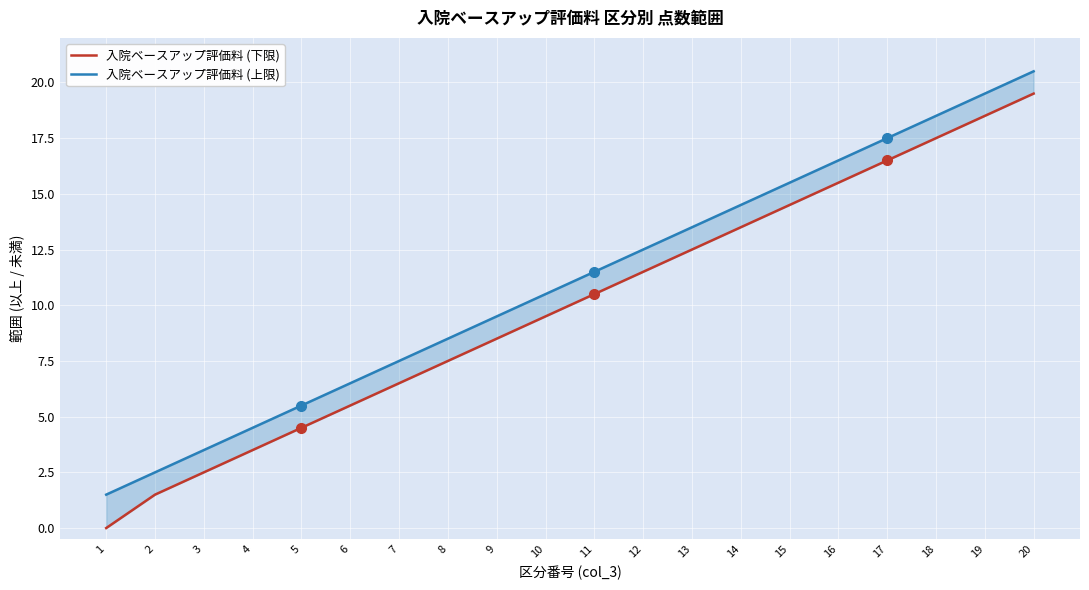

What is the highest value of the 入院ベースアップ評価料 (下限) series?

19.5